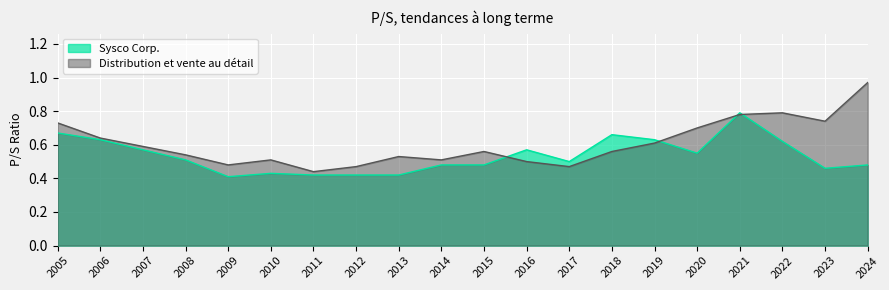

In Distribution et vente au détail, how many points are lower than both neighbors (excluding endpoints)?

5